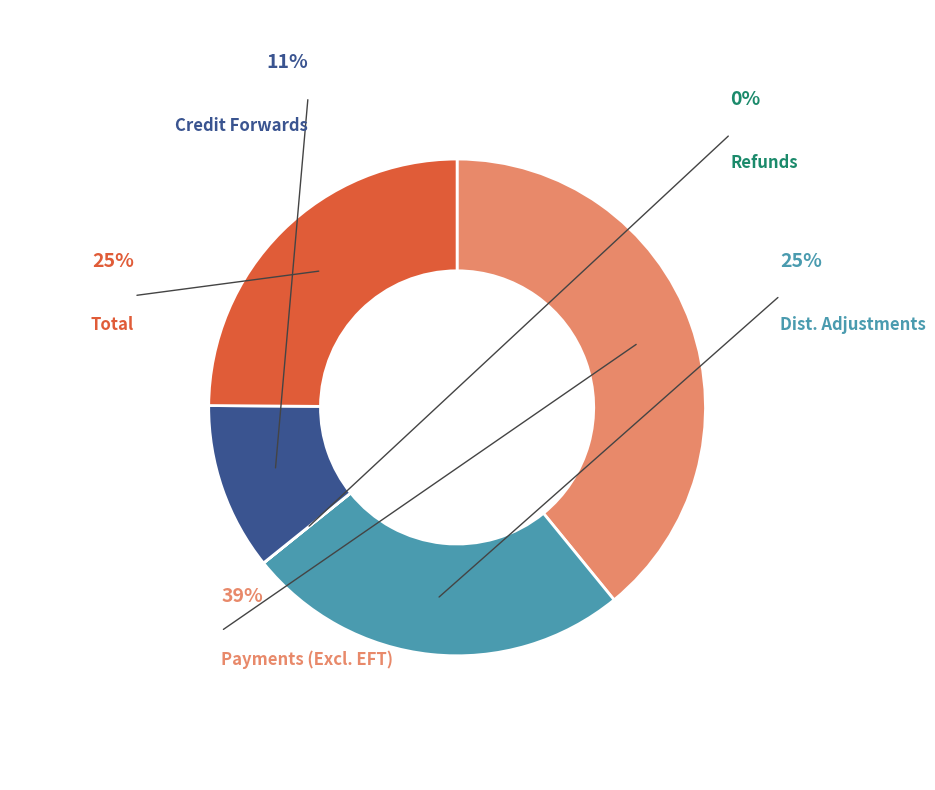

To the nearest percent, what percentage of the pie is Distribution Adjustments?

25%